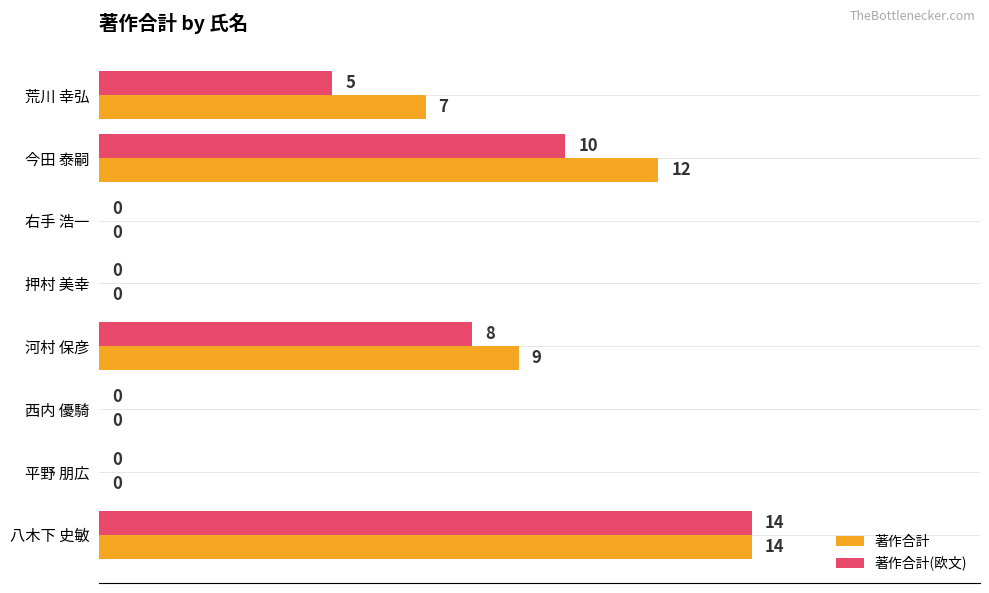

Which series has the largest total across all categories?

著作合計